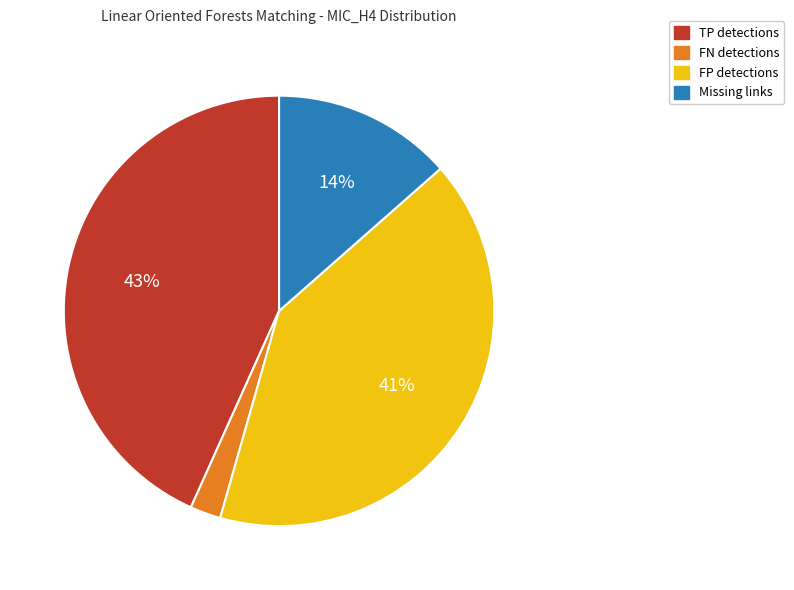

To the nearest percent, what is the difference between the largest and smallest slice percentages?

41%